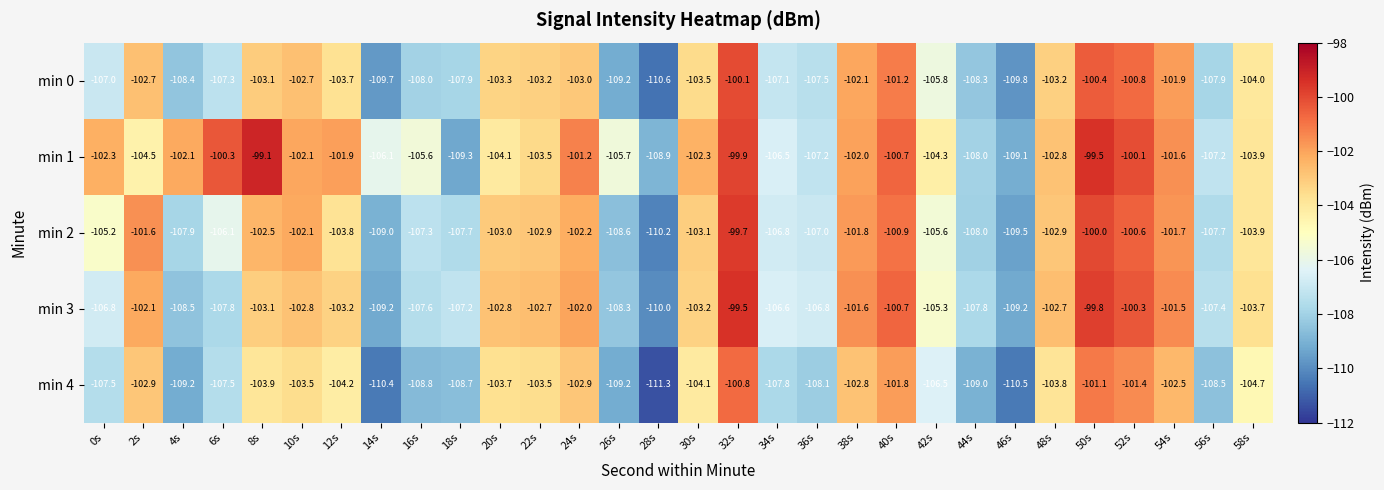

Which series has the largest total across all categories?

min 1